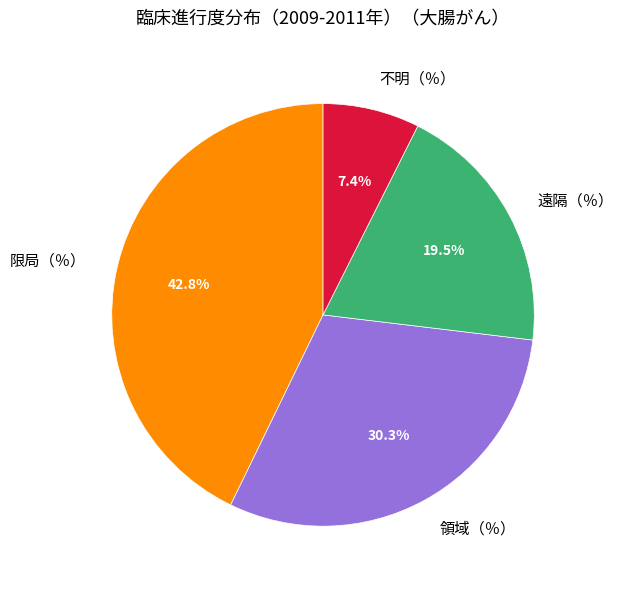

What percentage is NOT represented by 不明（％）?

92.6%